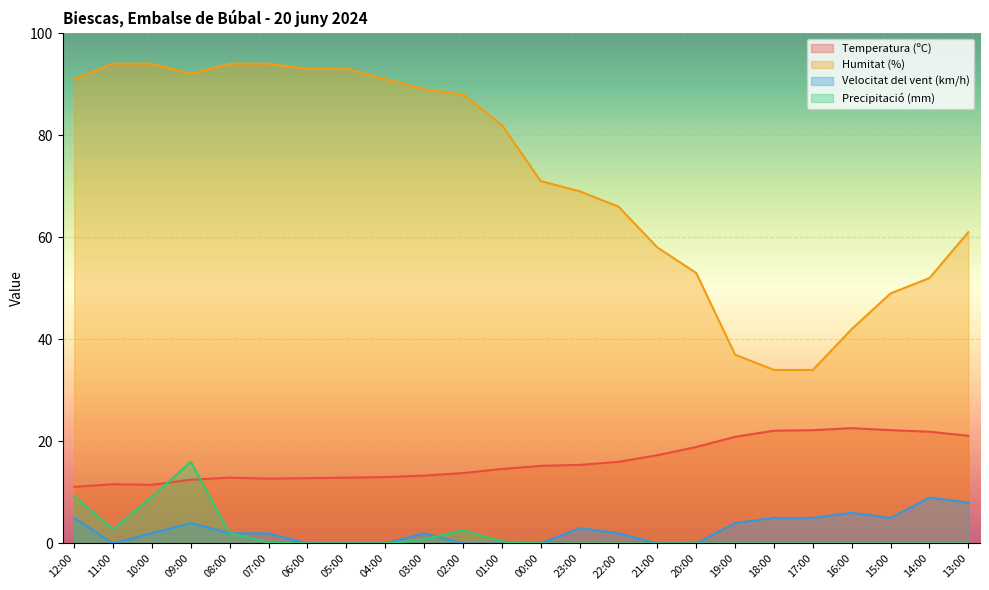

At which category does Temperatura (ºC) reach its first local peak?

11:00